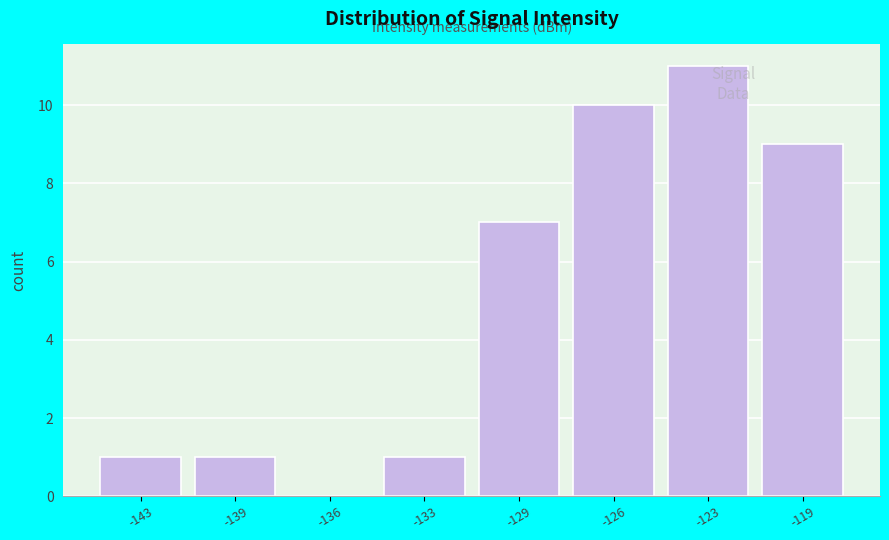

Reading left to right, extract all data points from this chart.

-143=1	-139=1	-136=0	-133=1	-129=7	-126=10	-123=11	-119=9